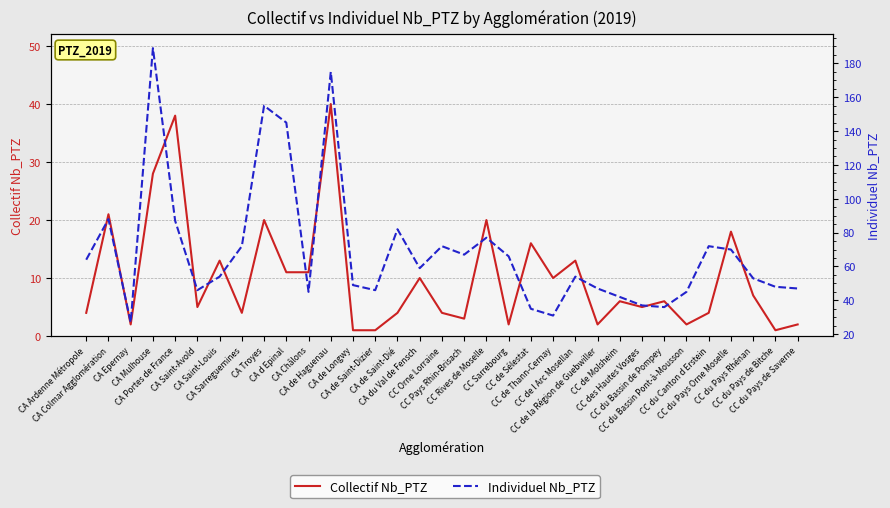

At which label does Collectif Nb_PTZ reach its minimum?

CA de Longwy